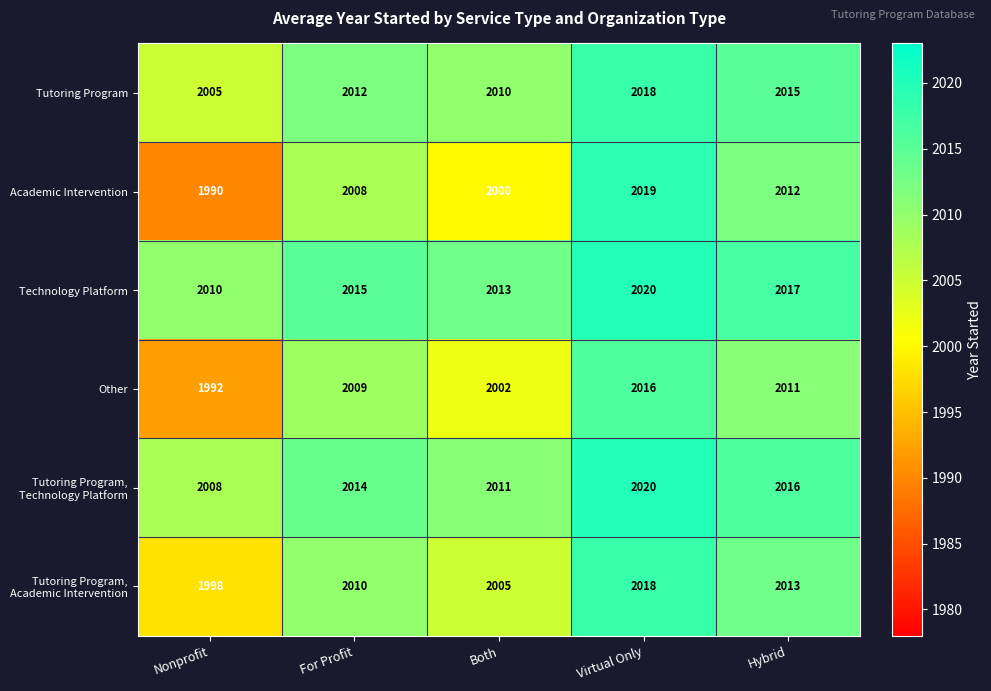

What is the sum of the Technology Platform values at Virtual Only and Hybrid?

4037